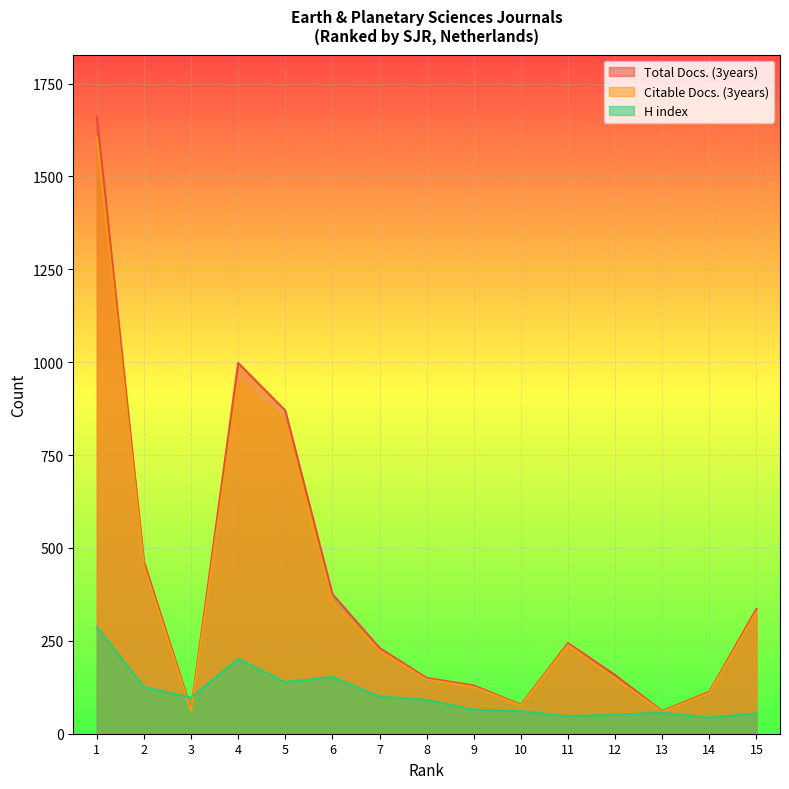

Reading left to right, extract all data points from this chart.

Total Docs. (3years): 1=1662	2=463	3=65	4=998	5=870	6=376	7=231	8=150	9=130	10=78	11=244	12=158	13=61	14=113	15=336
Citable Docs. (3years): 1=1605	2=450	3=61	4=949	5=841	6=355	7=224	8=146	9=126	10=76	11=239	12=149	13=59	14=110	15=328
H index: 1=287	2=126	3=97	4=202	5=139	6=153	7=100	8=91	9=65	10=61	11=47	12=51	13=57	14=43	15=55